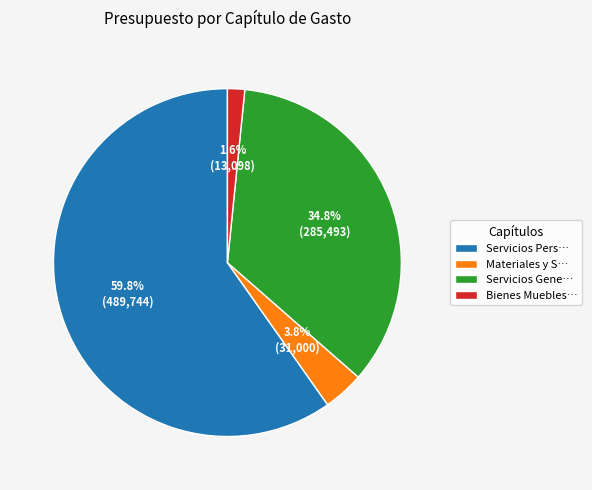

Is the sum of Bienes Muebles… and Servicios Pers… greater than half?

Yes